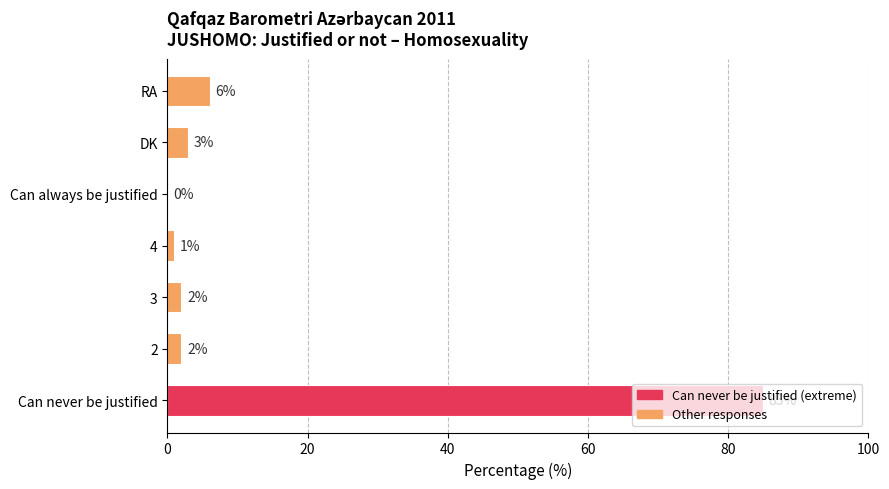

Is it true that the value at DK is 3?

True